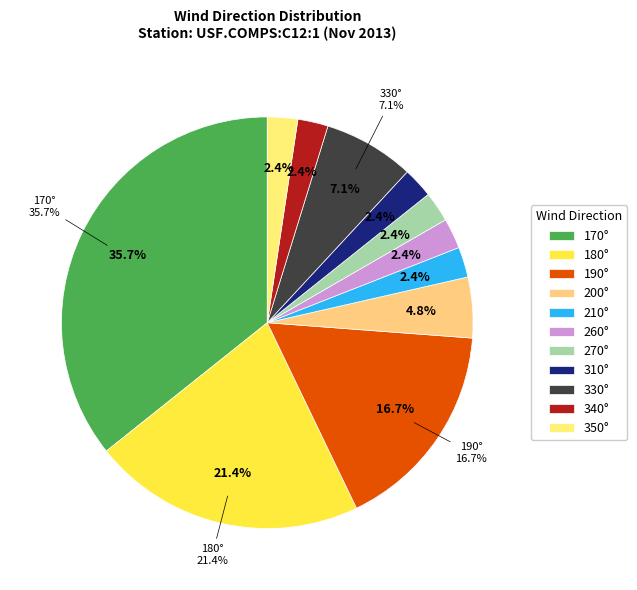

Does 37 account for over 50% of the chart?

No